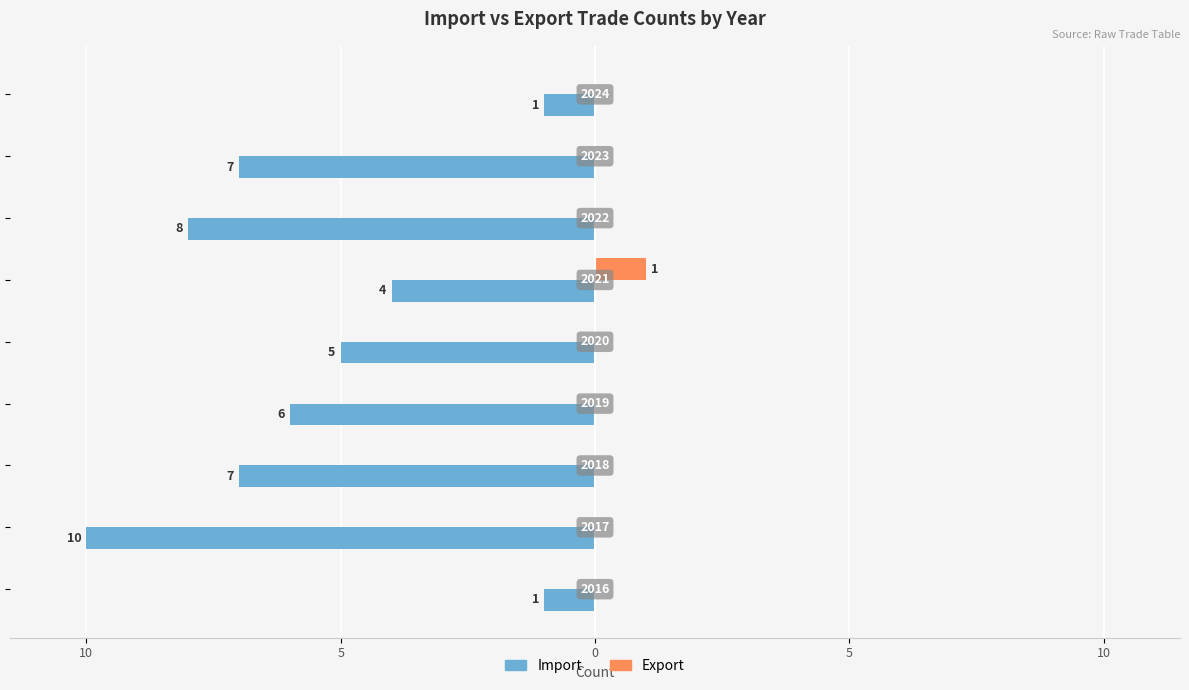

What are all the series names shown in the legend?

Import, Export